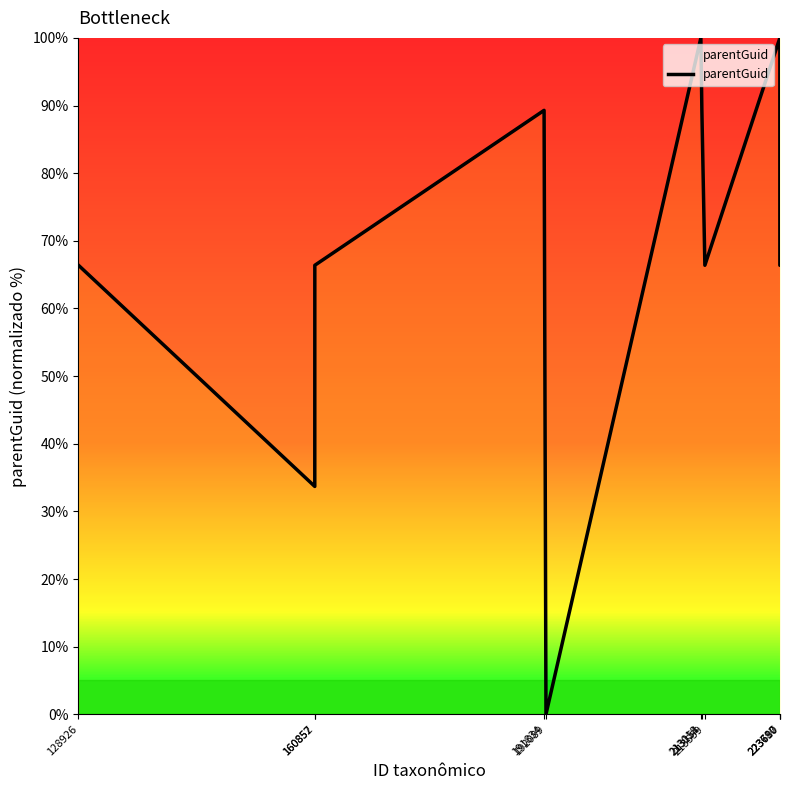

What is the sum of all values?

744.2